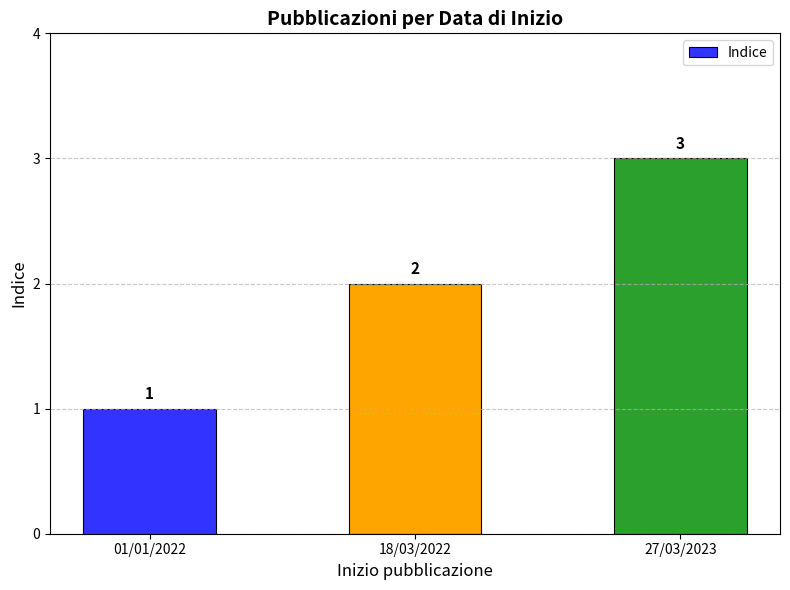

How many distinct data groups are displayed?

1